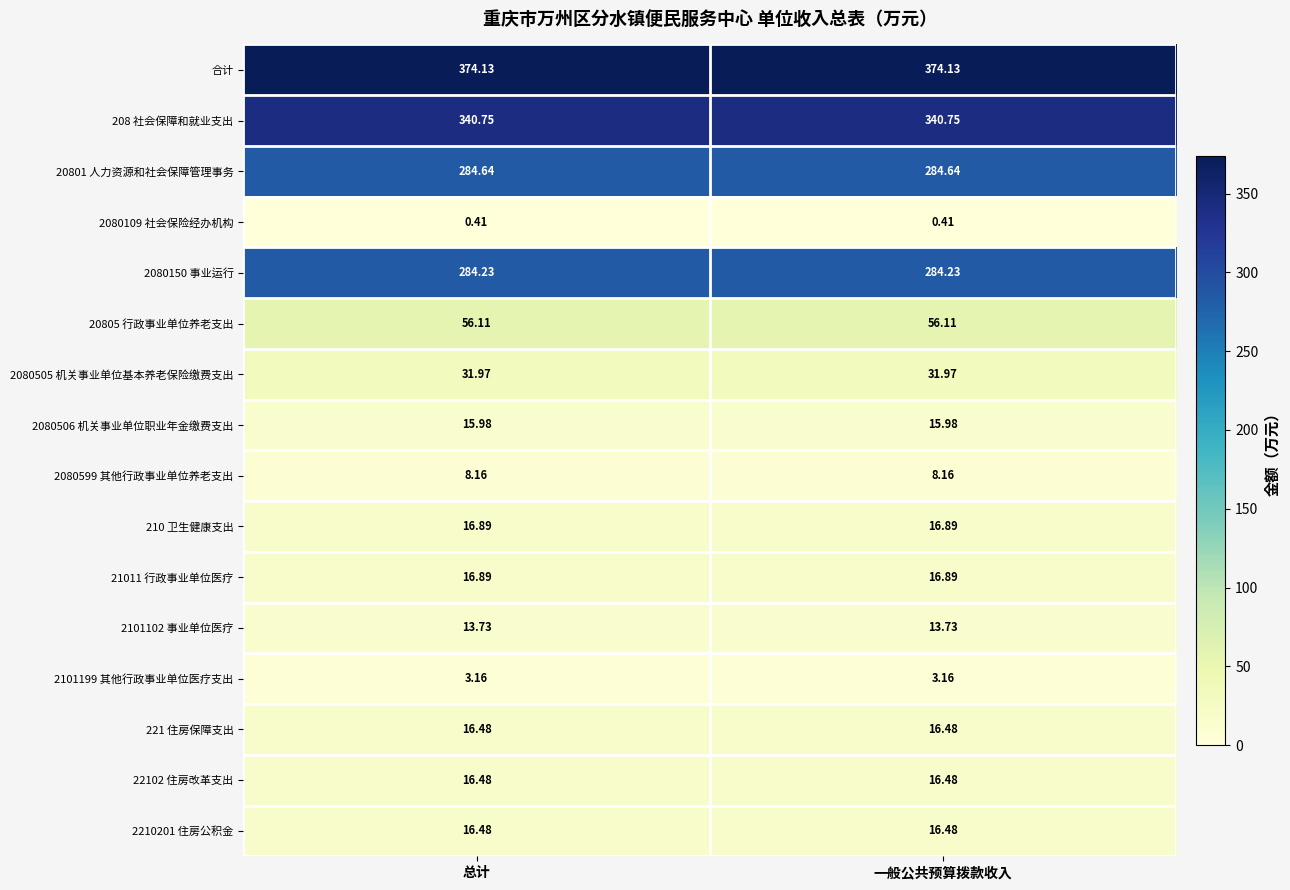

Is the value of 208 社会保障和就业支出 at 总计 greater than the value of 2210201 住房公积金 at 一般公共预算拨款收入?

Yes